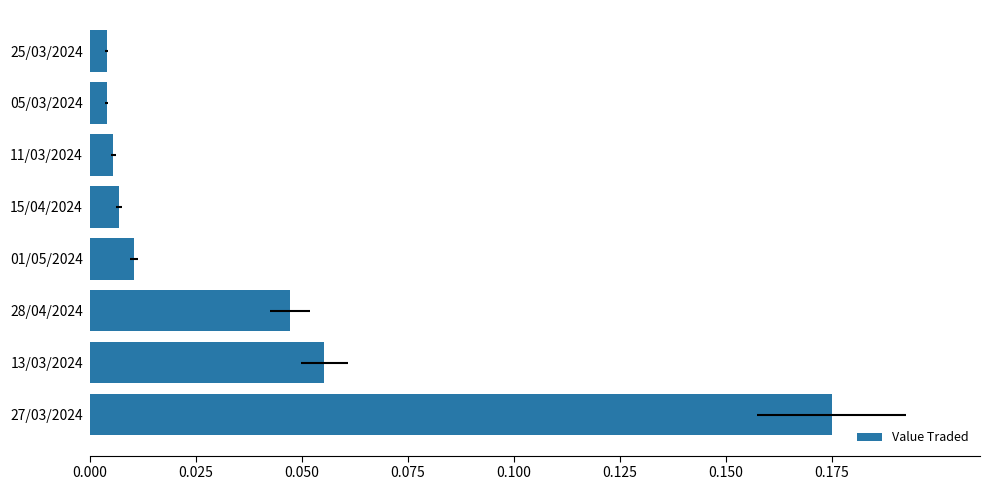

The value at 05/03/2024 is 0.0. True or false?

True